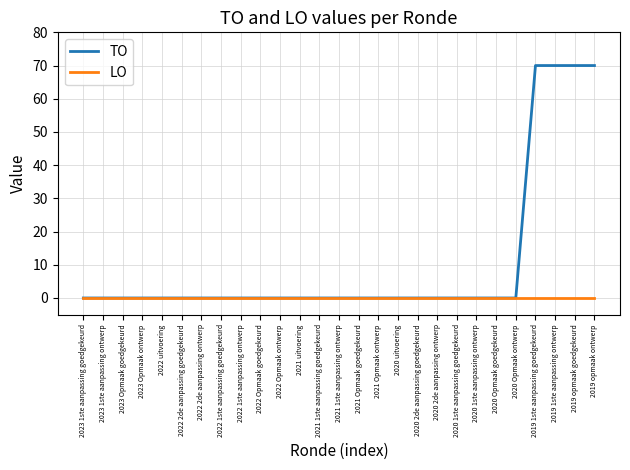

Rank the series by their average value, from highest to lowest.

TO, LO